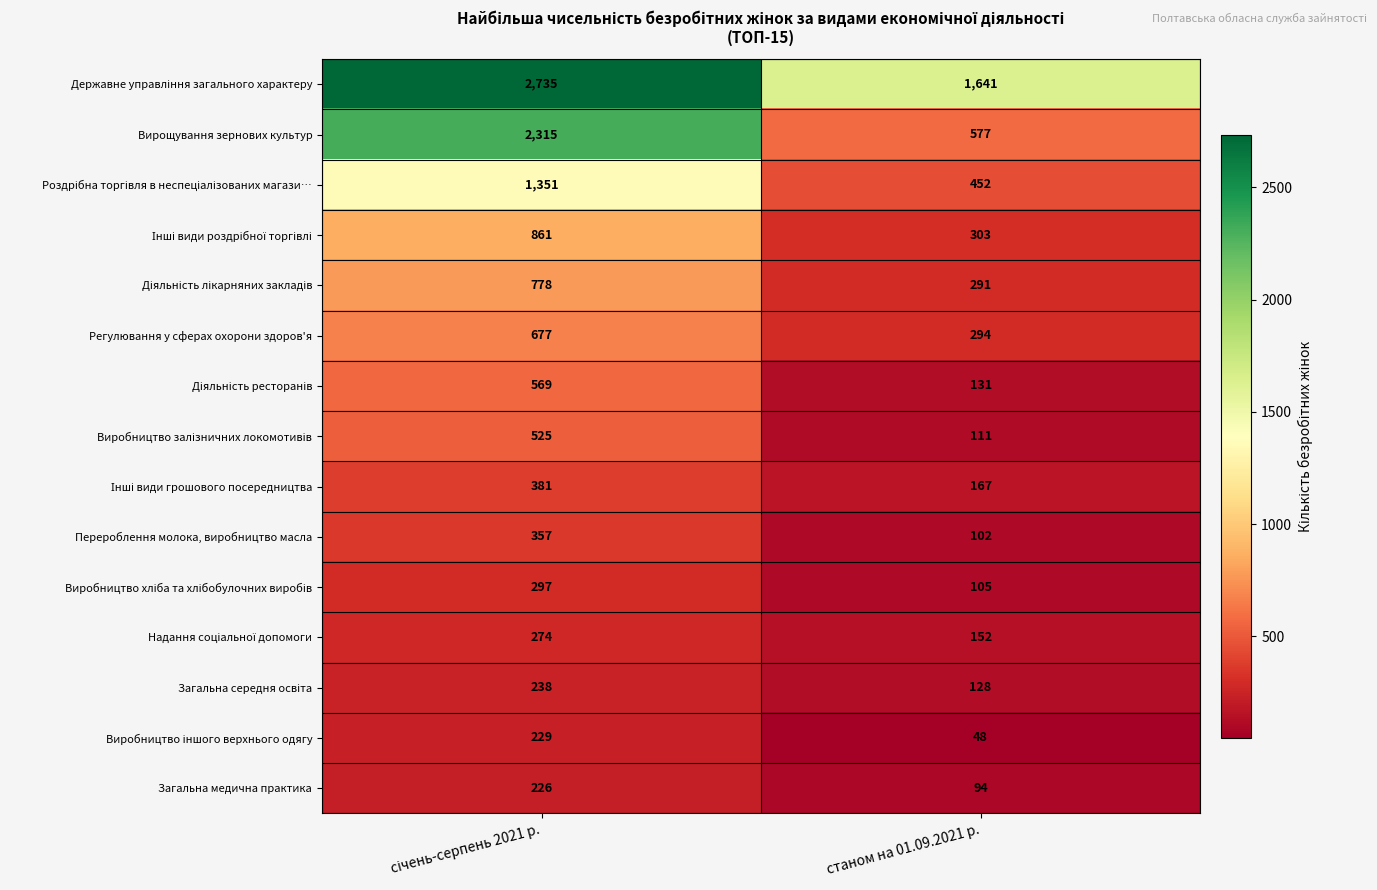

How many distinct data groups are displayed?

15